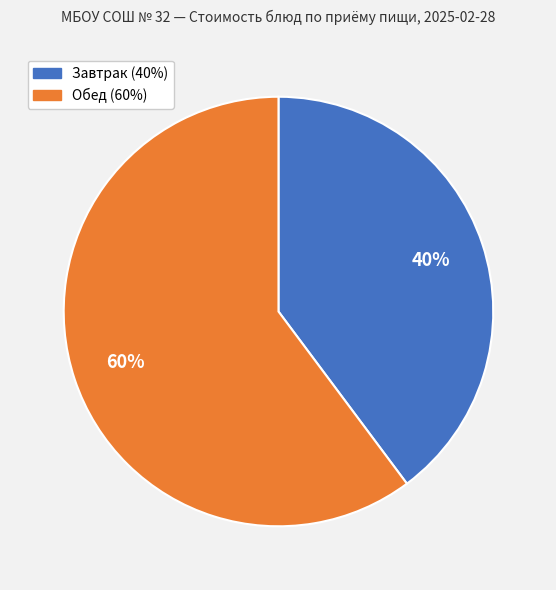

To the nearest percent, what is the difference between the largest and smallest slice percentages?

20%